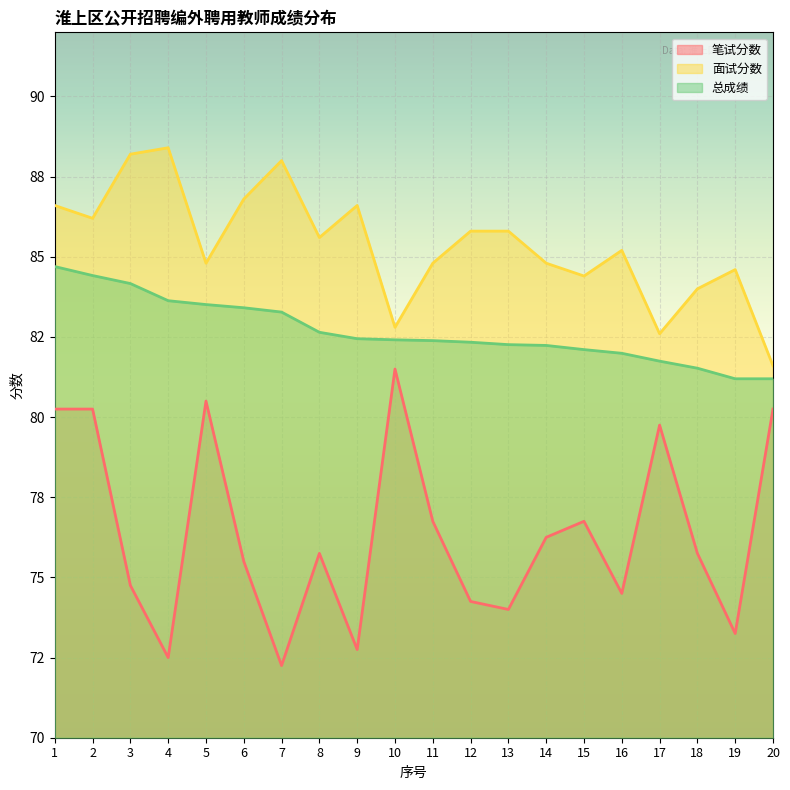

Reading right to left, list all the values displayed in this chart.

笔试分数: 20=80.2	19=73.2	18=75.8	17=79.8	16=74.5	15=76.8	14=76.2	13=74.0	12=74.2	11=76.8	10=81.5	9=72.8	8=75.8	7=72.2	6=75.5	5=80.5	4=72.5	3=74.8	2=80.2	1=80.2
面试分数: 20=81.6	19=84.6	18=84.0	17=82.6	16=85.2	15=84.4	14=84.8	13=85.8	12=85.8	11=84.8	10=82.8	9=86.6	8=85.6	7=88.0	6=86.8	5=84.8	4=88.4	3=88.2	2=86.2	1=86.6
总成绩: 20=81.2	19=81.2	18=81.5	17=81.7	16=82.0	15=82.1	14=82.2	13=82.3	12=82.3	11=82.4	10=82.4	9=82.4	8=82.6	7=83.3	6=83.4	5=83.5	4=83.6	3=84.2	2=84.4	1=84.7